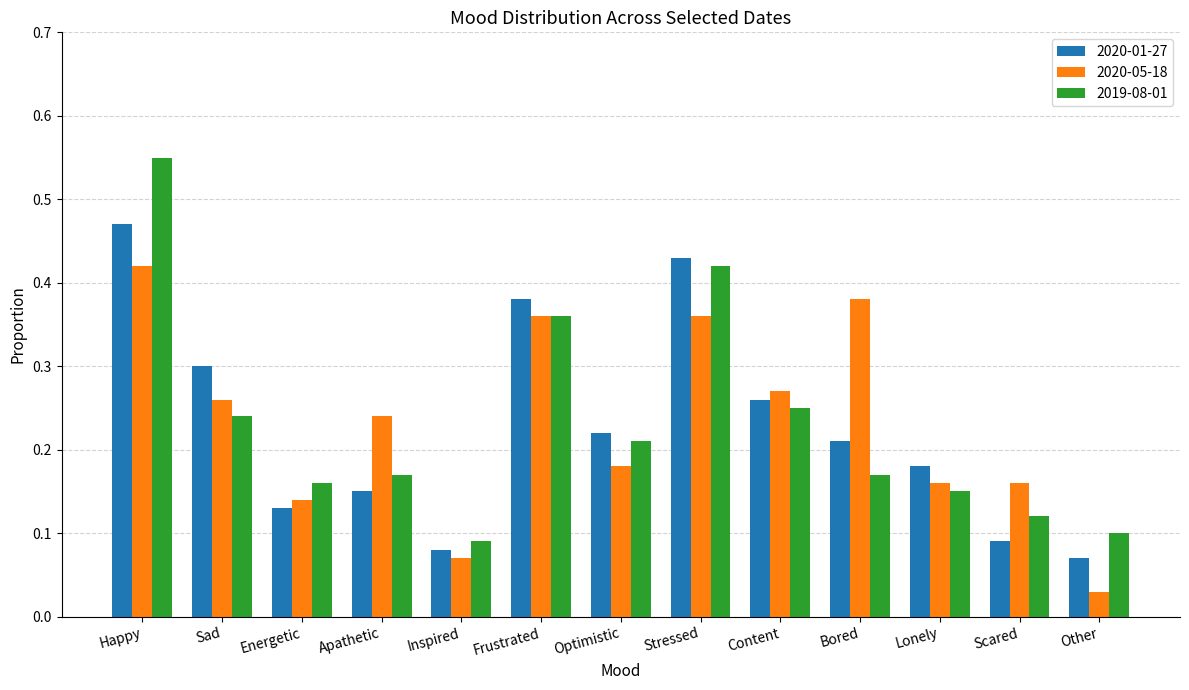

Is the value of 2020-01-27 at Stressed greater than the value of 2020-05-18 at Bored?

Yes